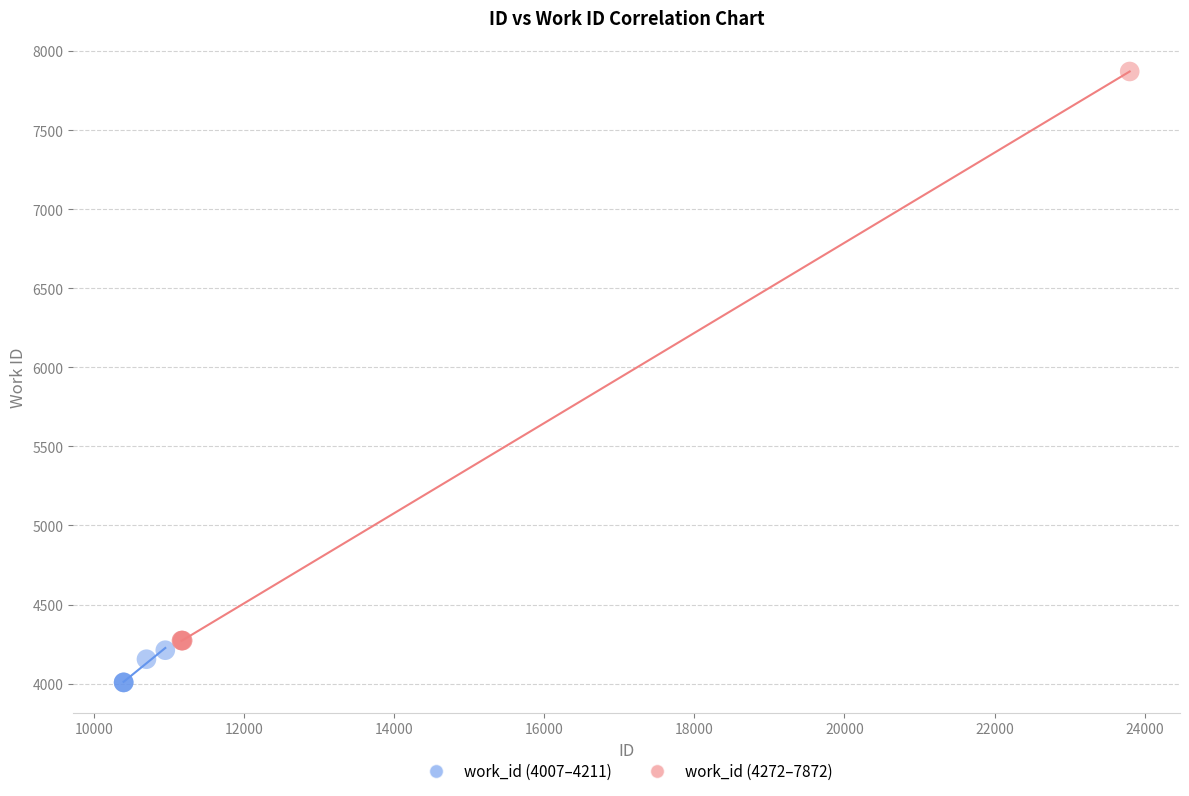

Which series contains the highest Y value?

work_id (4272–7872)